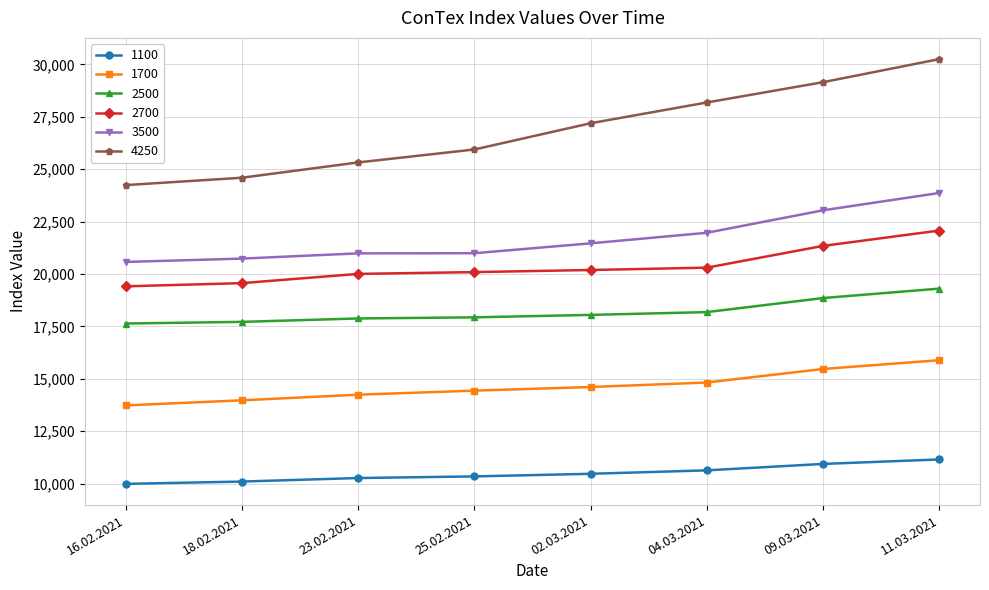

What is the total value across all series at 25.02.2021?

109738